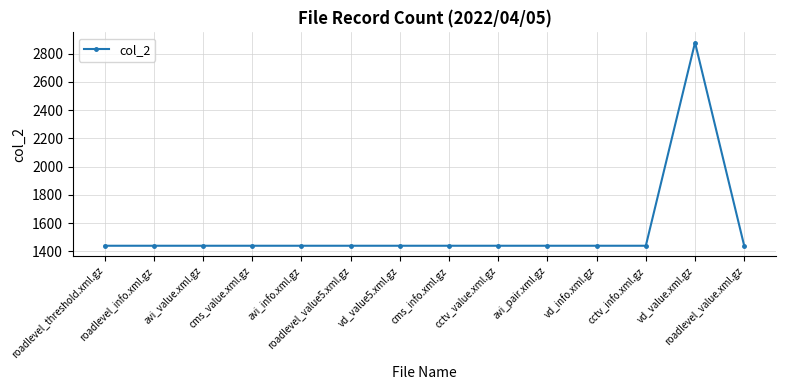

What is the minimum value shown in the chart?

1439